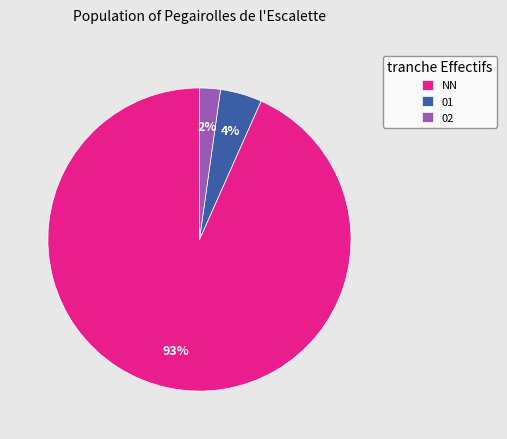

What is the smallest slice in the pie chart?

02